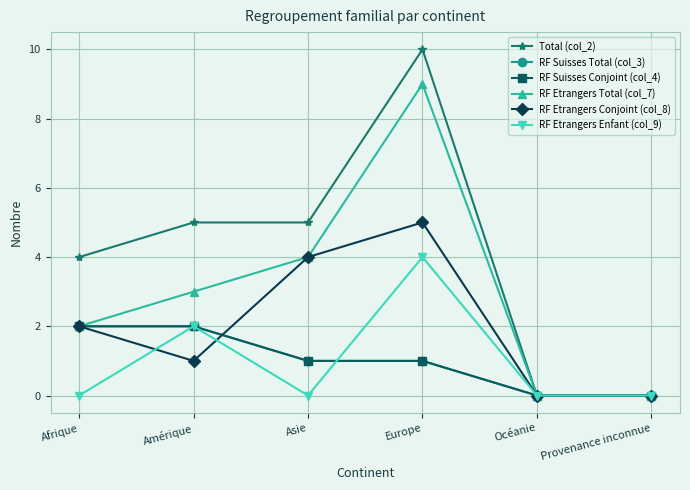

Is this an area chart (filled region under the line)?

No